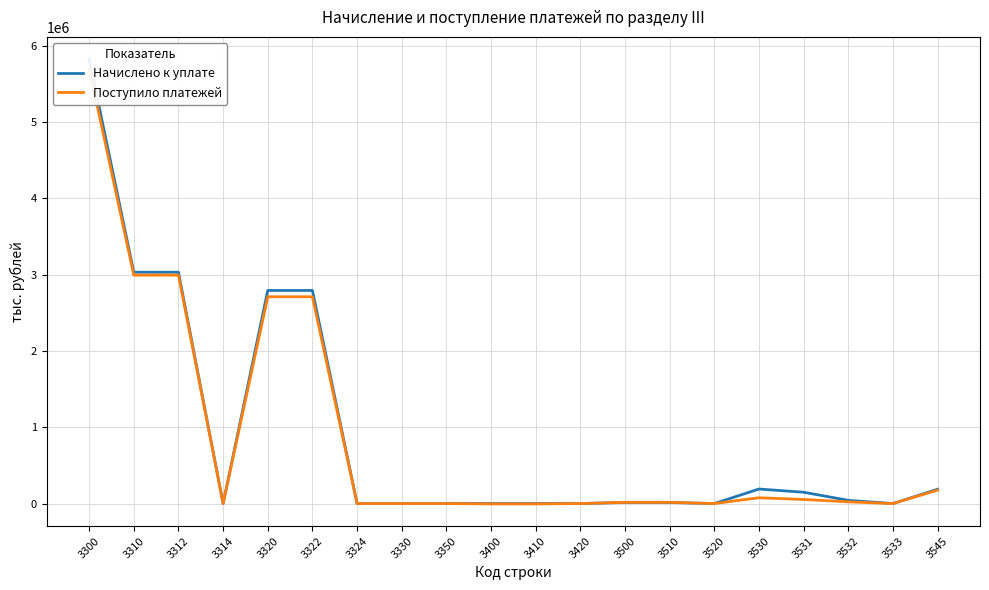

What is the difference between the maximum and minimum values in the Поступило платежей series?

5706390